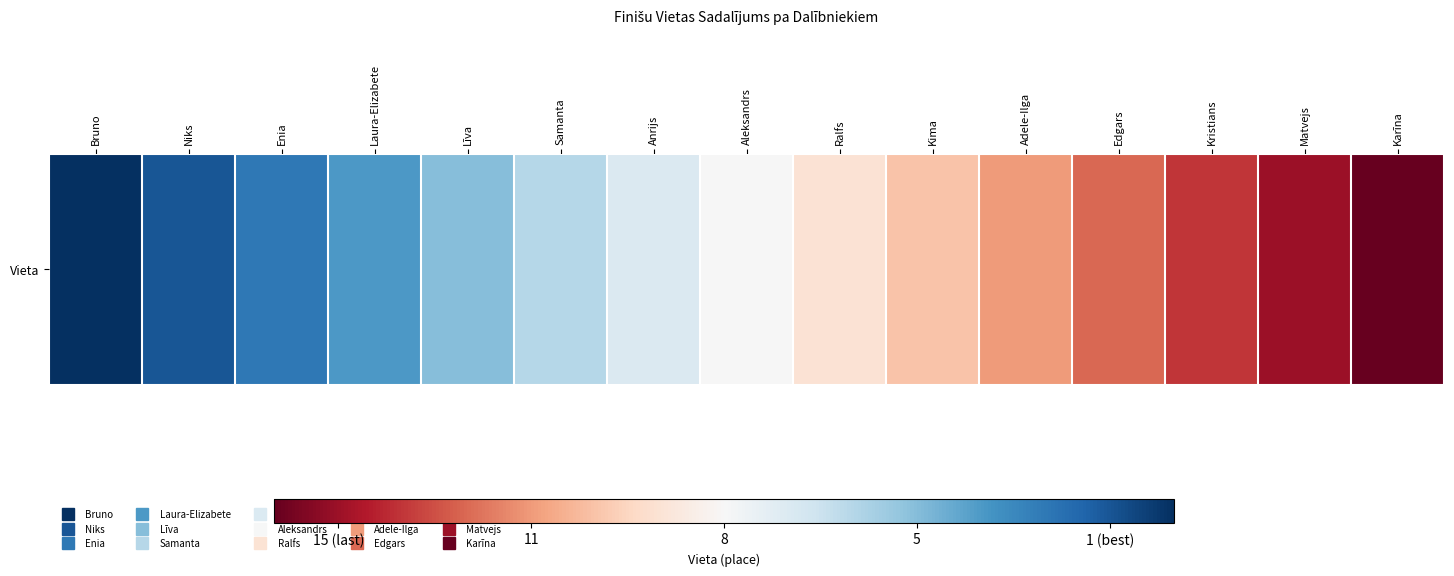

What is the change in value from Aleksandrs to Adele-Ilga?

-3